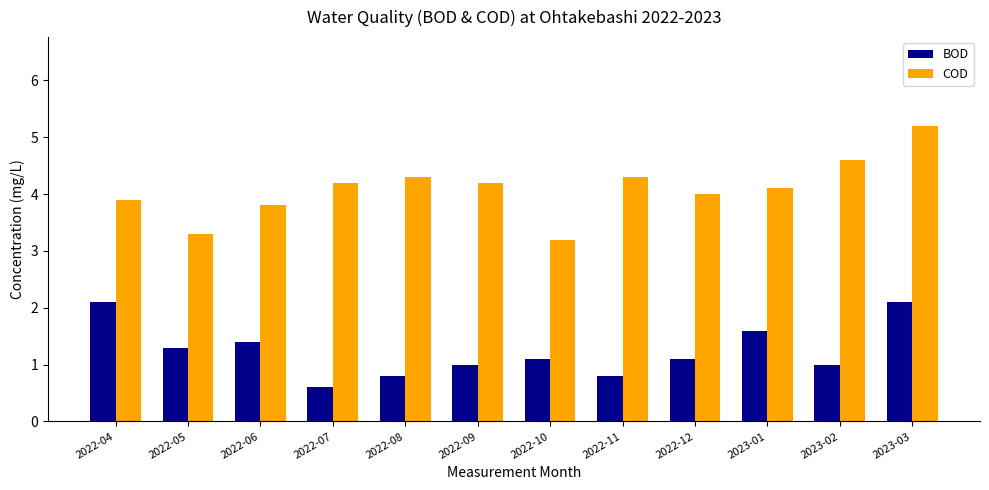

How many groups of bars are there?

12